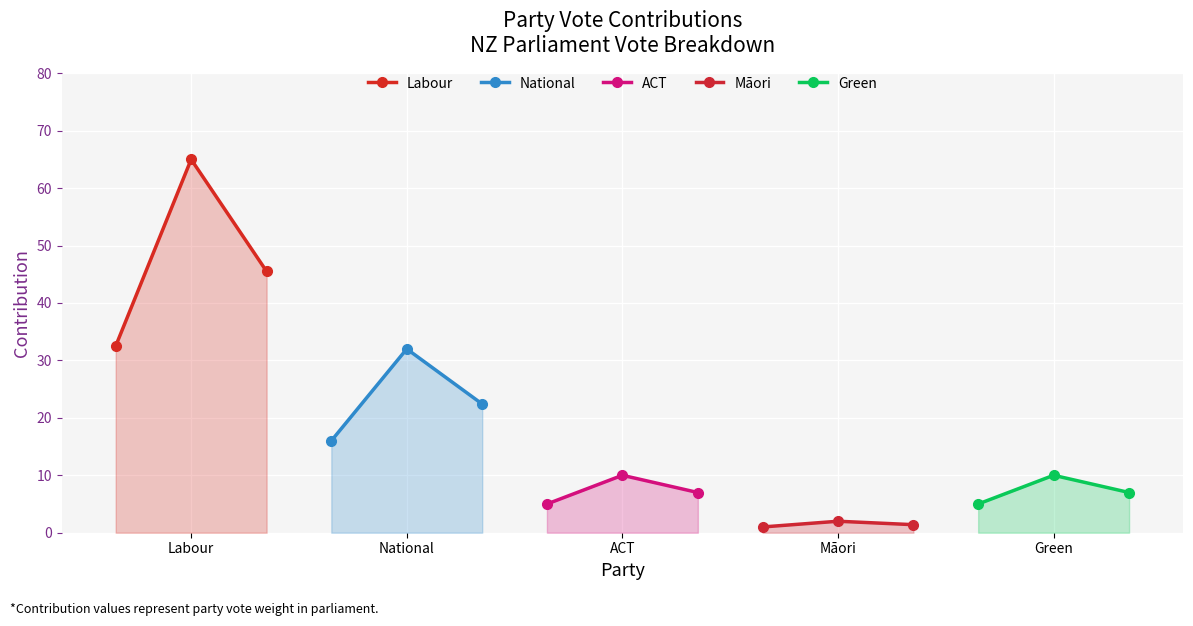

What is the lowest value of the Labour series?

32.5